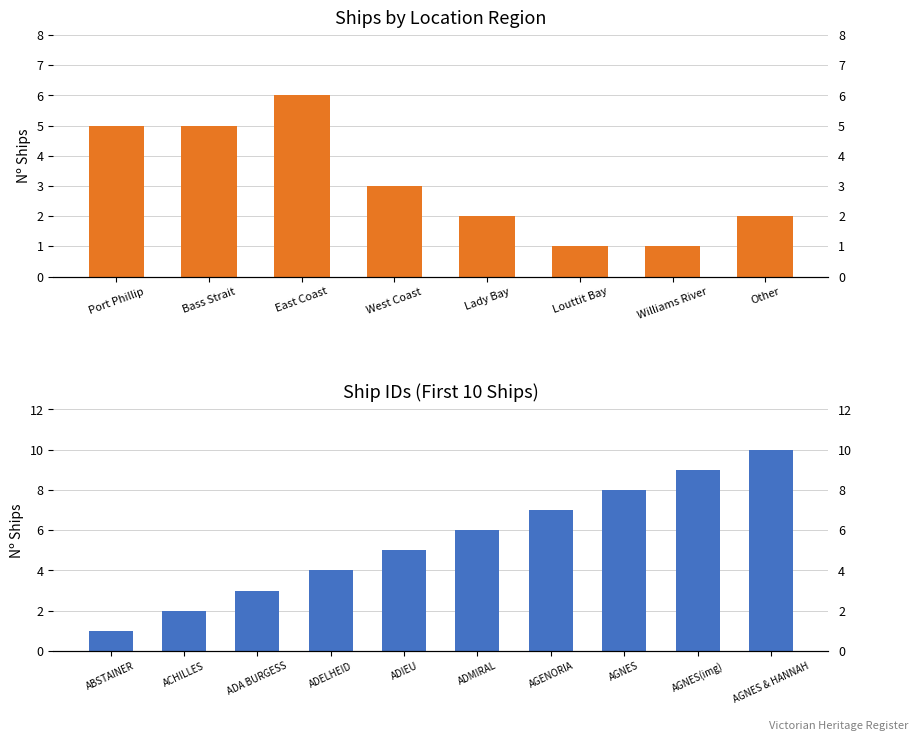

Where is the data nearest to the value 3?

West Coast